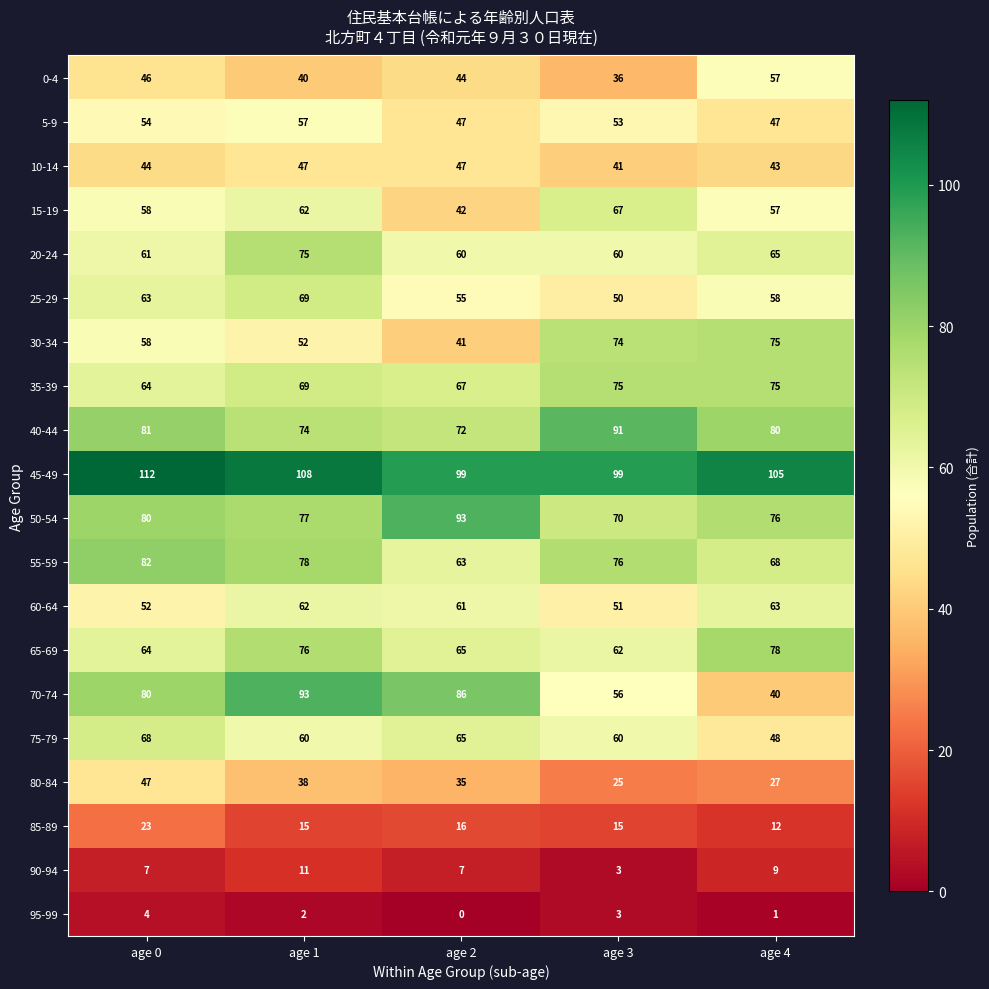

What is the difference between the highest and lowest values at age 0?

108